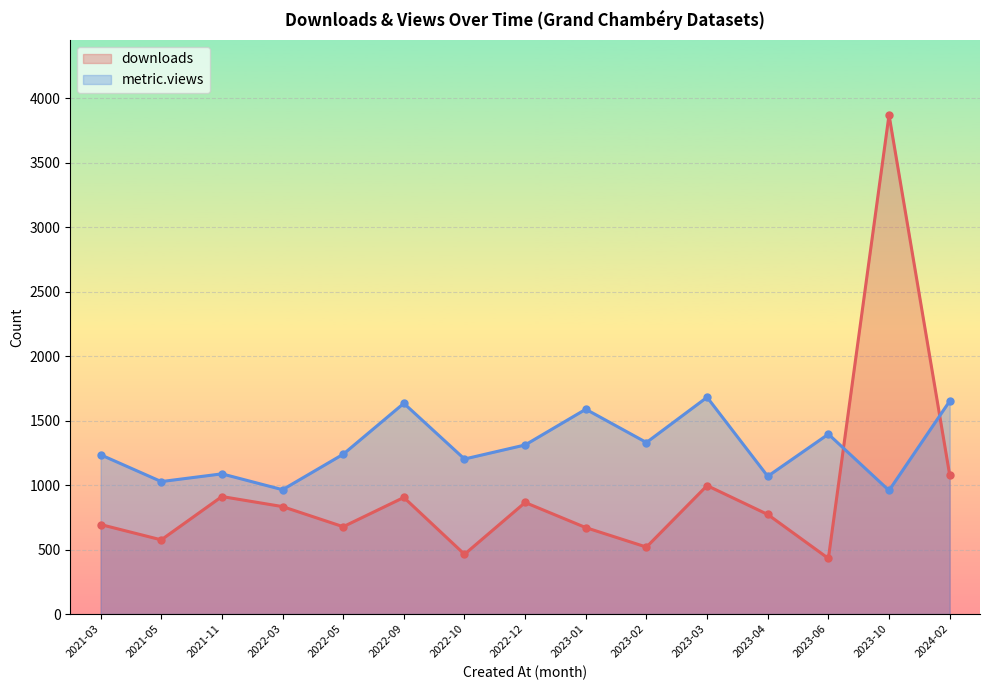

Reading left to right, list all the values displayed in this chart.

downloads: 2021-03=694	2021-05=575	2021-11=911	2022-03=833	2022-05=677	2022-09=904	2022-10=463	2022-12=865	2023-01=670	2023-02=519	2023-03=996	2023-04=772	2023-06=431	2023-10=3871	2024-02=1079
metric.views: 2021-03=1235	2021-05=1027	2021-11=1087	2022-03=964	2022-05=1239	2022-09=1634	2022-10=1202	2022-12=1311	2023-01=1588	2023-02=1330	2023-03=1681	2023-04=1068	2023-06=1395	2023-10=958	2024-02=1651